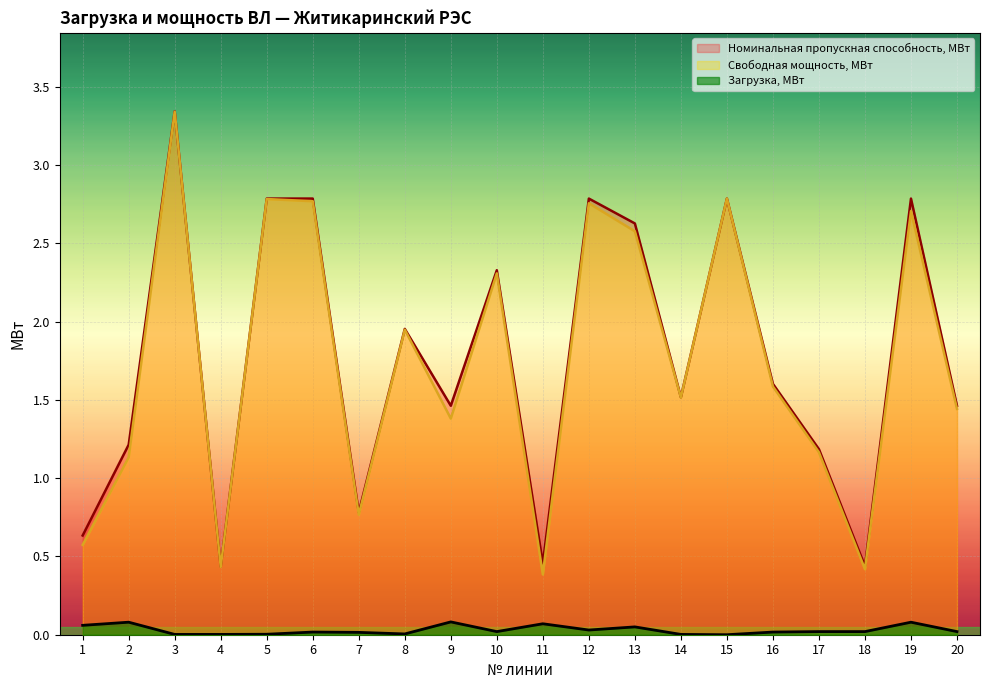

At which category is the sum across all series the highest?

3